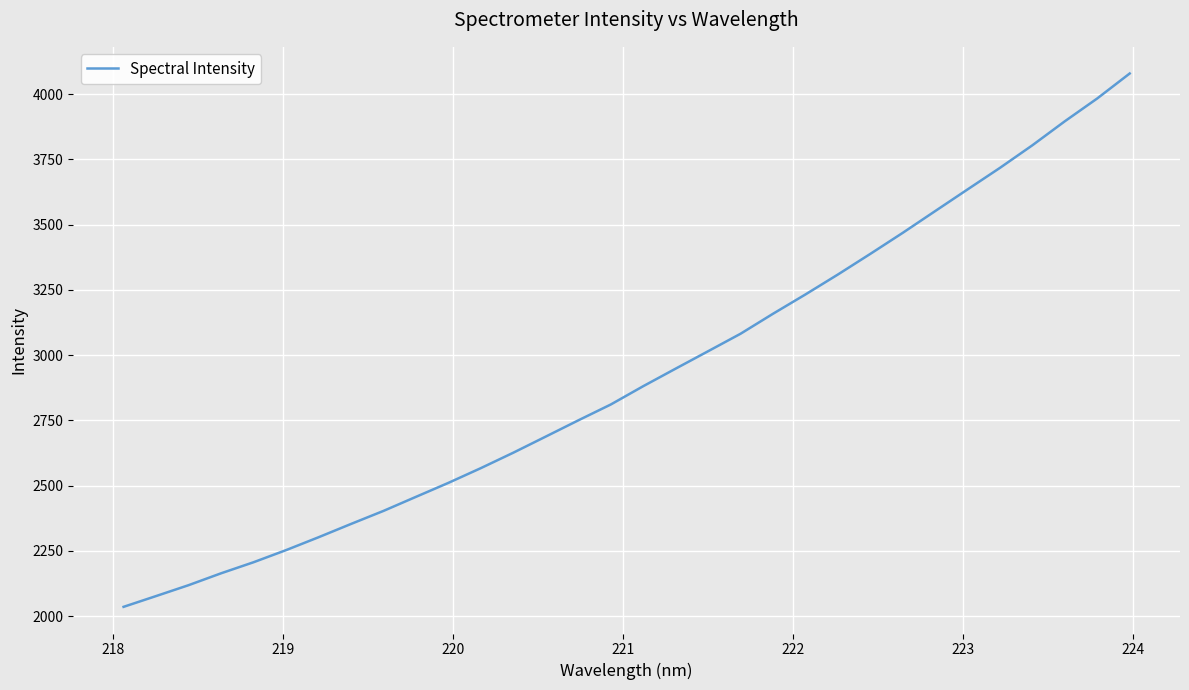

What is the minimum value shown in the chart?

2036.0